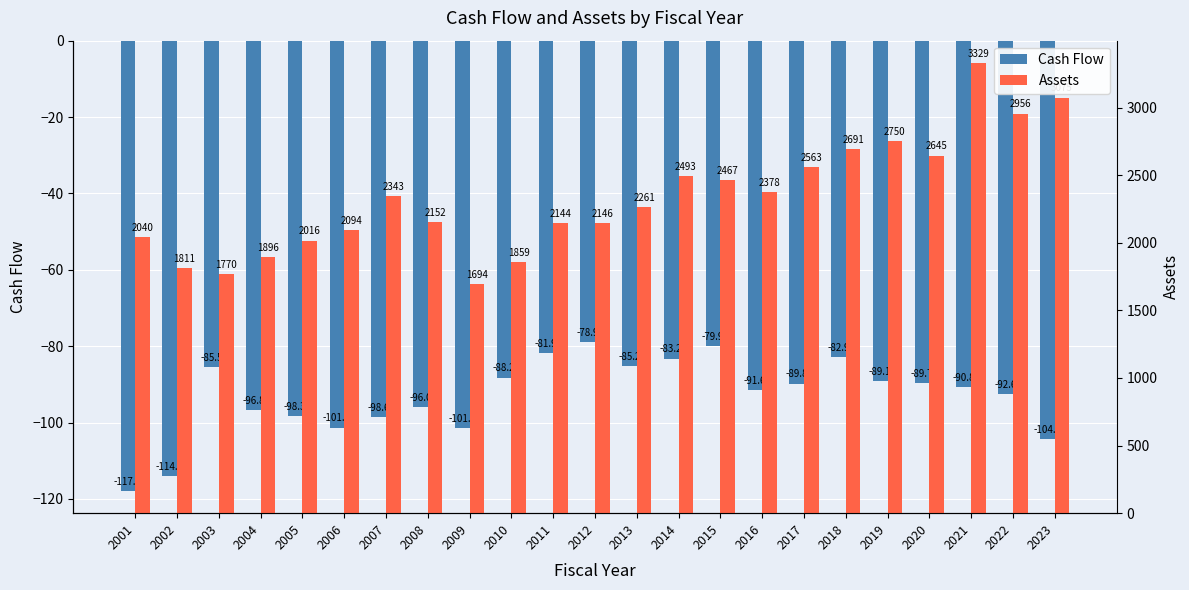

Which series has the widest spread of values?

Assets